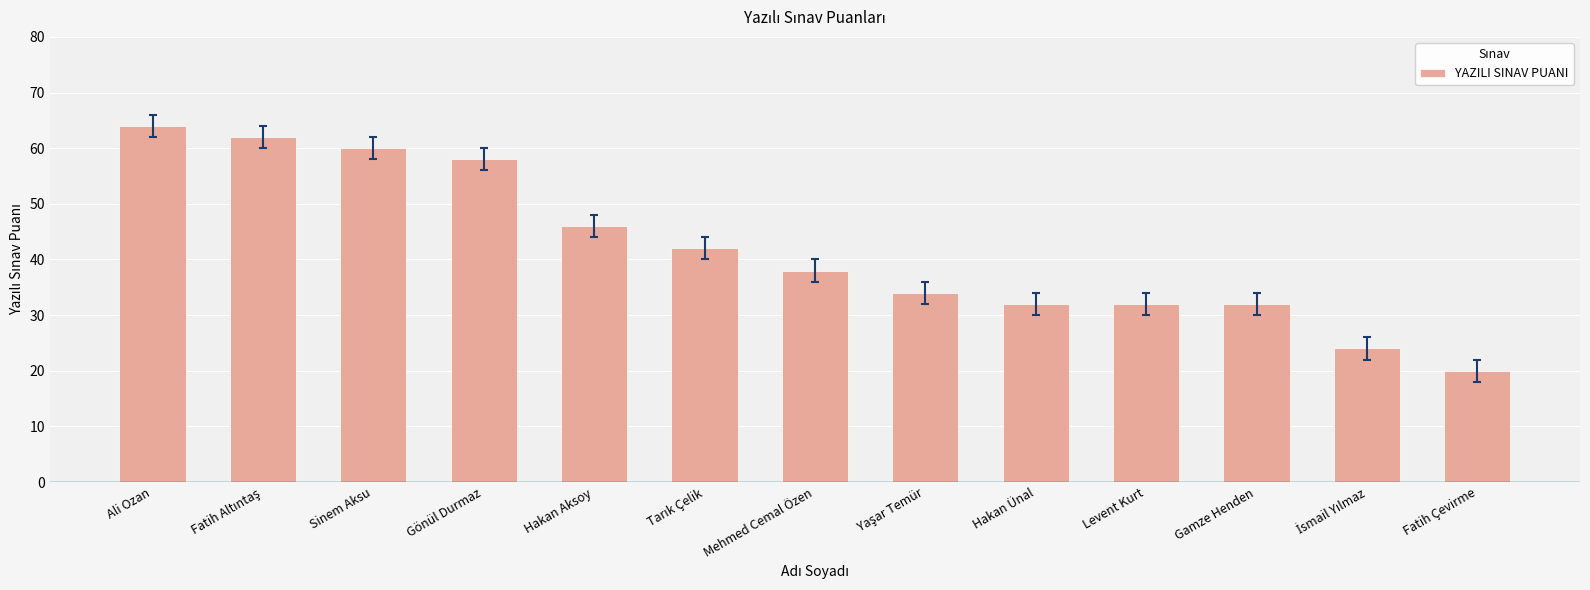

Reading right to left, transcribe all the data shown in this chart.

20	24	32	32	32	34	38	42	46	58	60	62	64